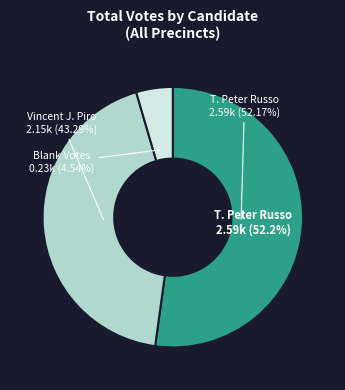

Is Blank Votes the majority of the pie?

No